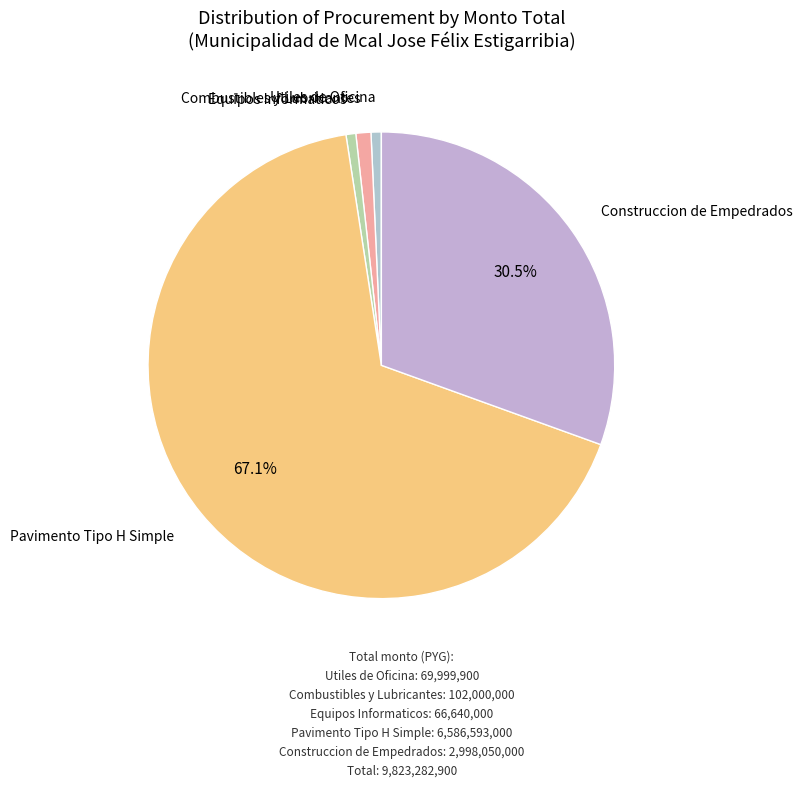

How many segments does this pie chart have?

5